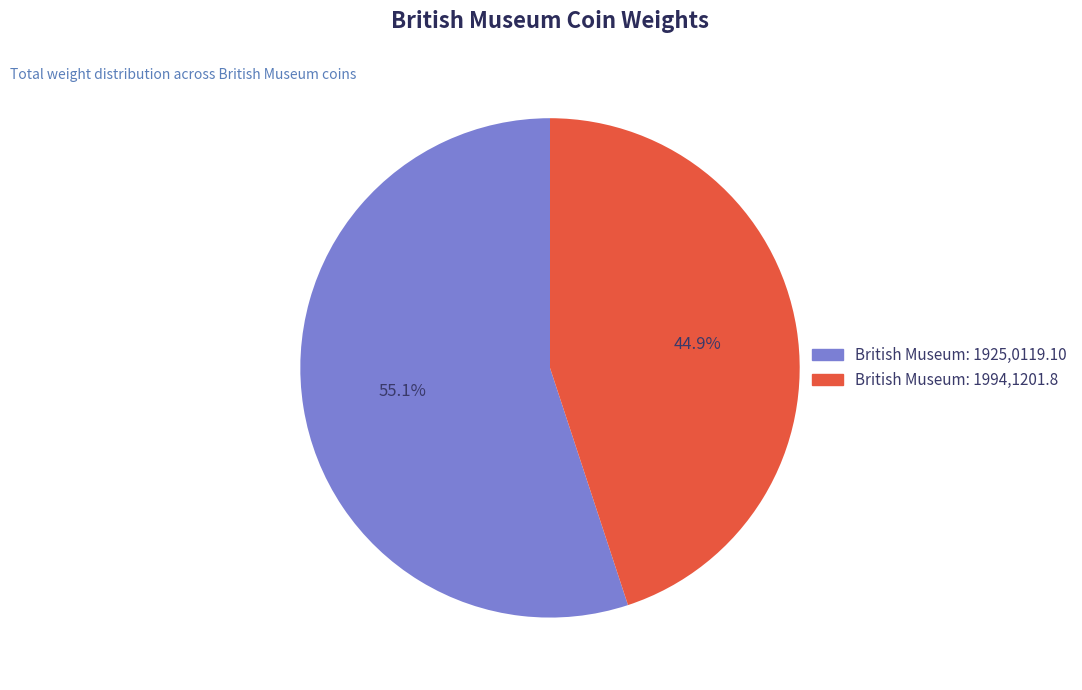

To the nearest percent, what is the difference between the largest and smallest slice percentages?

10%